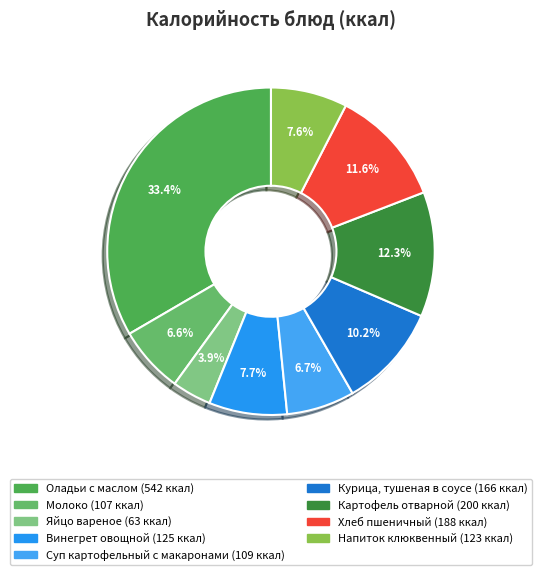

What is the smallest slice in the pie chart?

Яйцо вареное